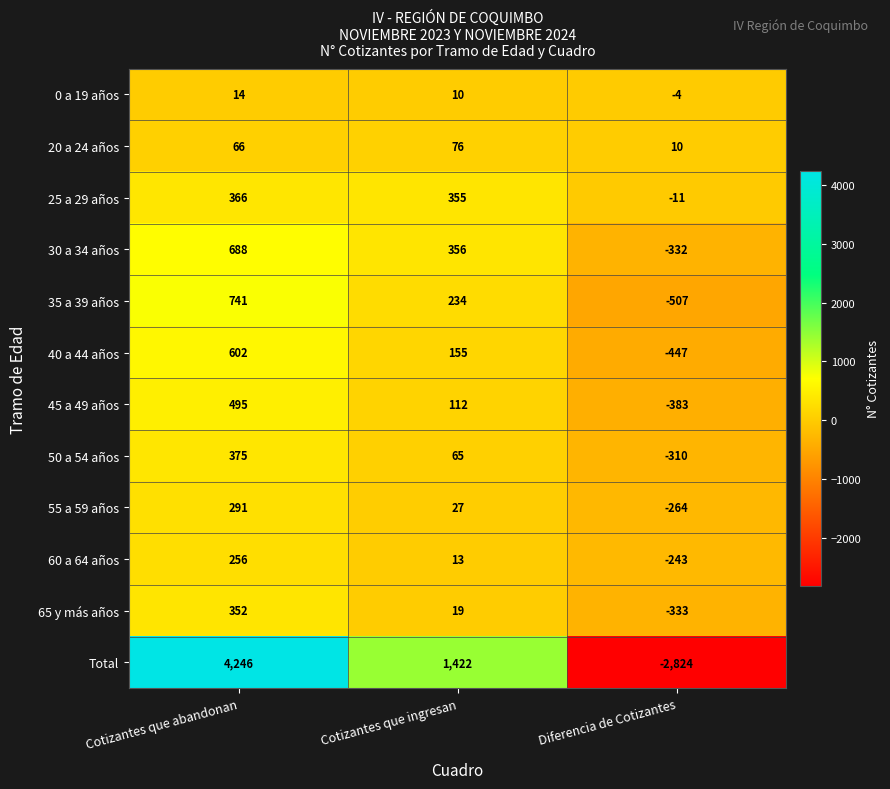

What is the maximum value shown in the chart?

4246